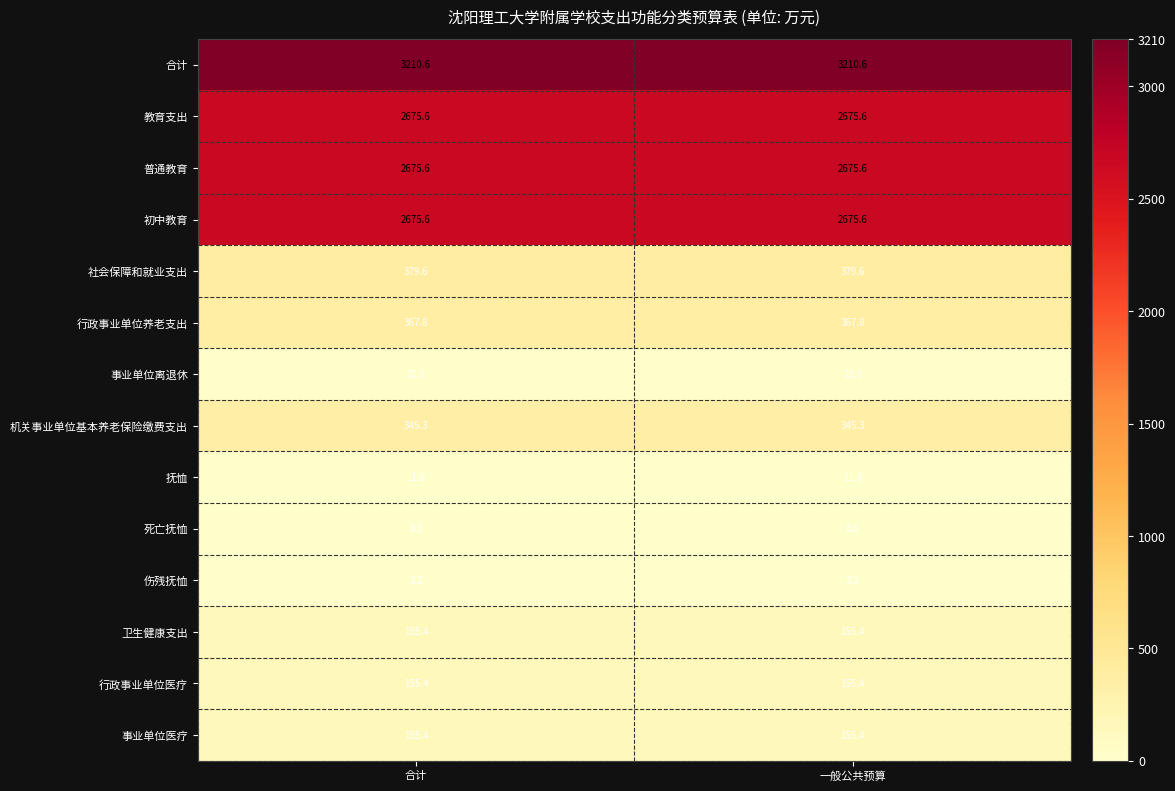

What is the total value across all series at 一般公共预算?

12842.3